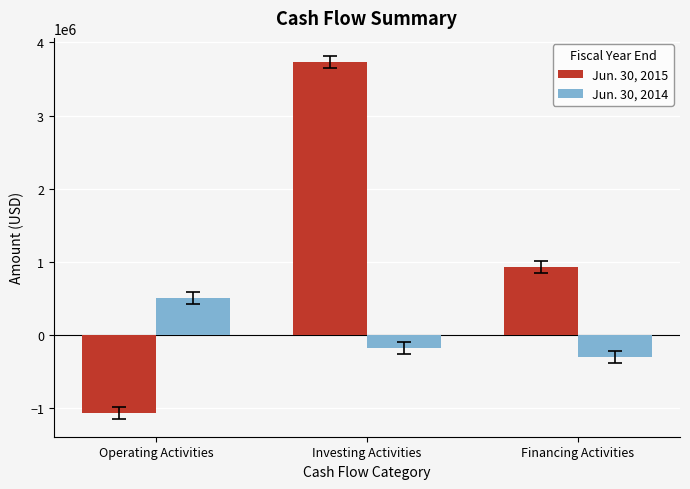

What is the value of the Jun. 30, 2014 bar at the 2nd from the left?

-176958